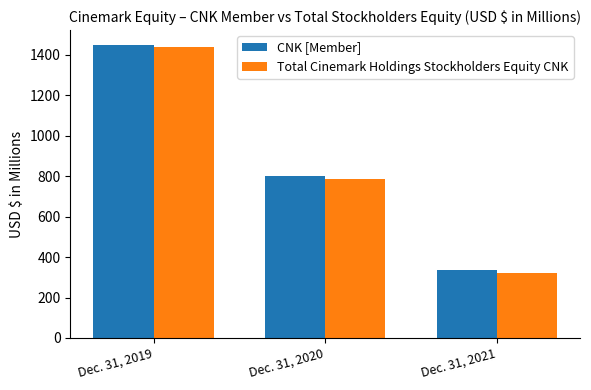

How many bars are there in each group?

2